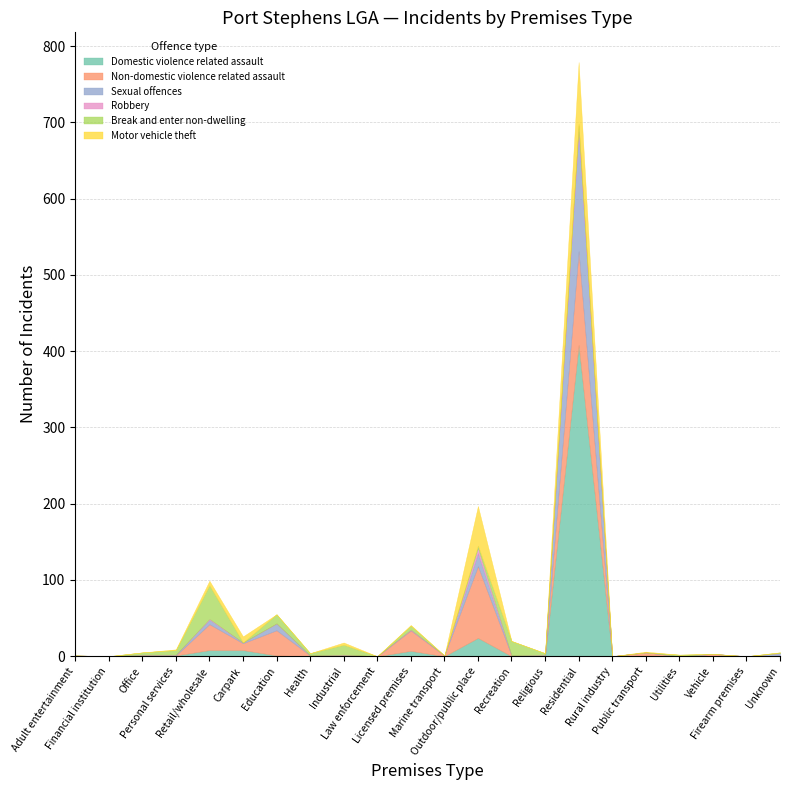

In Non-domestic violence related assault, how many points are higher than both neighbors (excluding endpoints)?

9